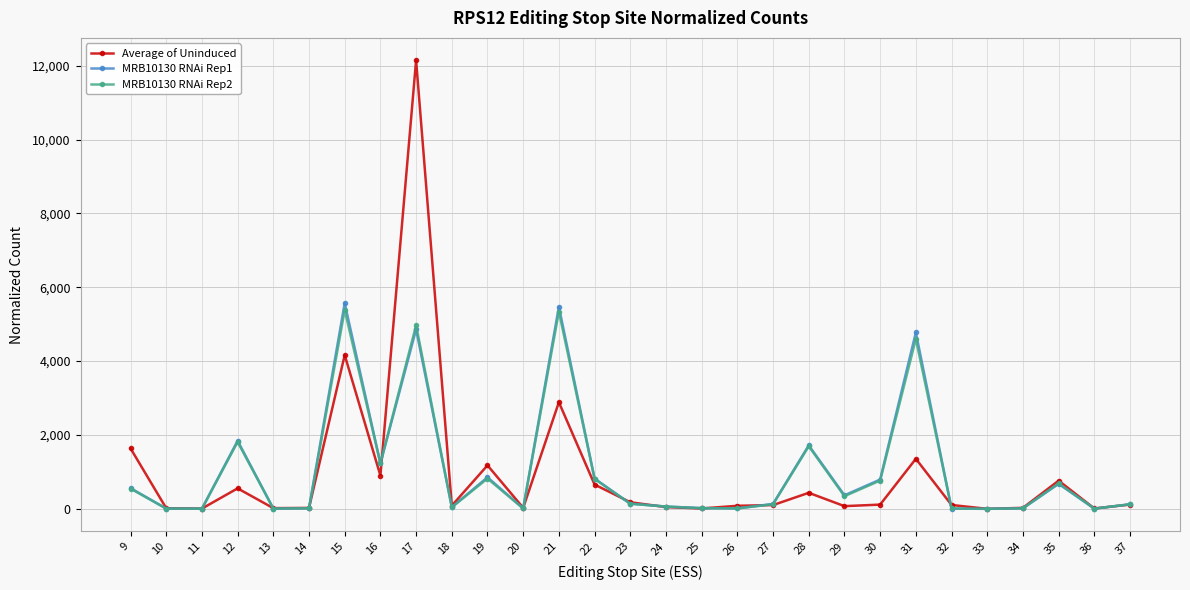

True or false: MRB10130 RNAi Rep2 has more than 0 interior local peaks.

True